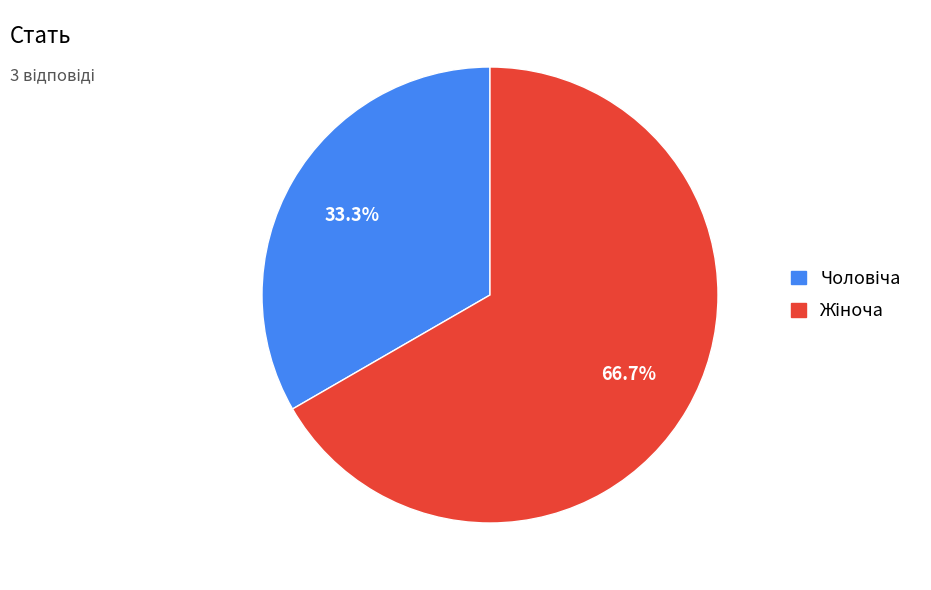

How many slices are in this pie chart?

2